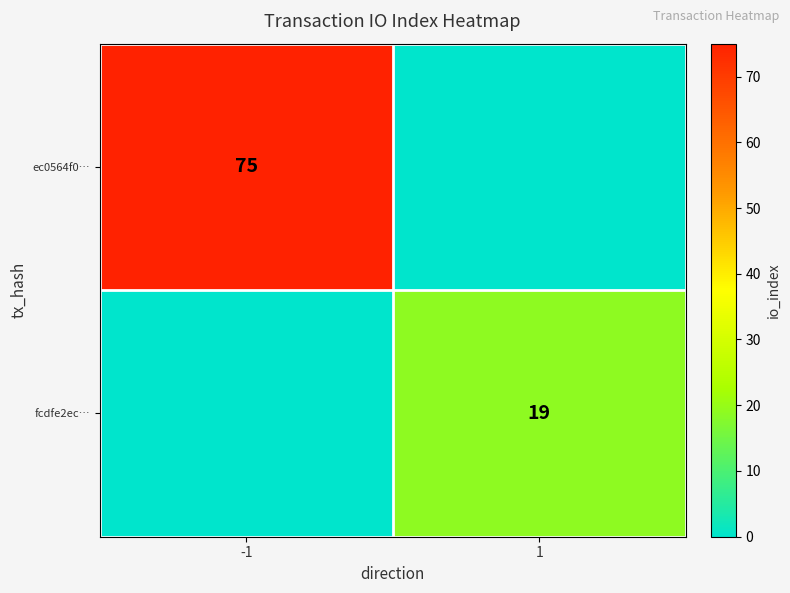

True or false: fcdfe2ec… has a value of 5 at 1.

False